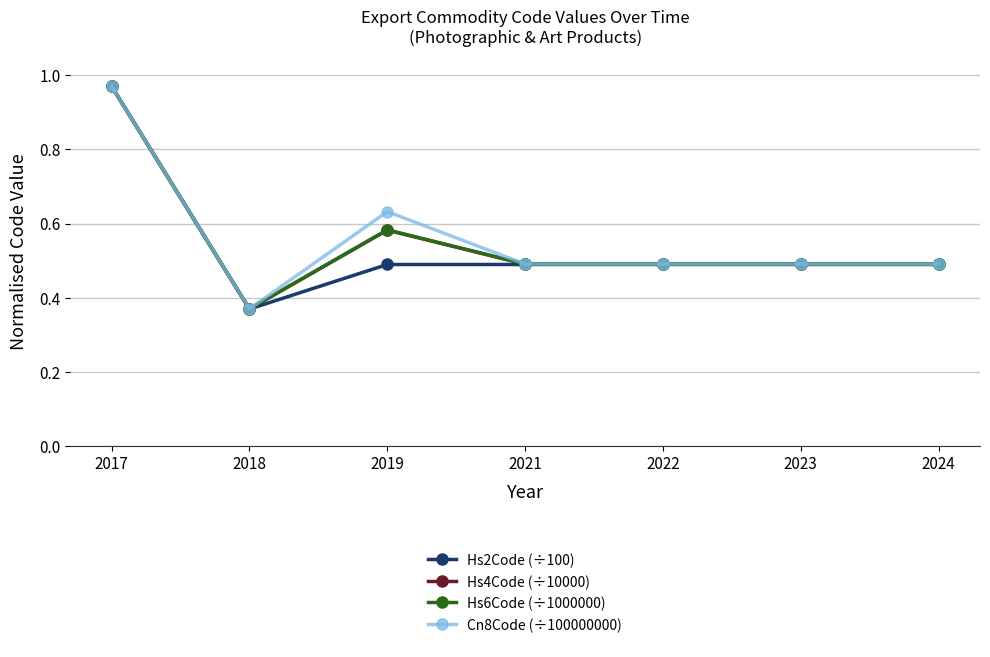

At which category is the sum across all series the highest?

2017